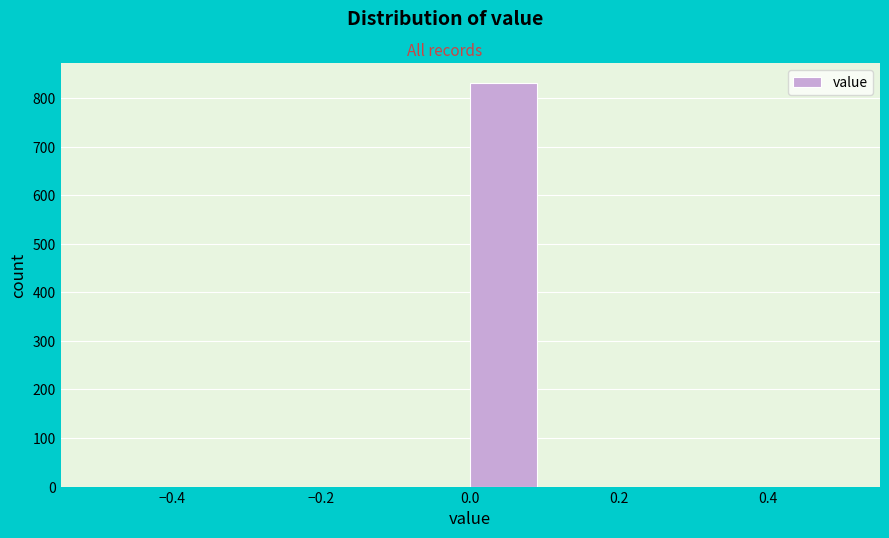

Over which range of the x-axis is the bar tallest?

0.0 to 0.1